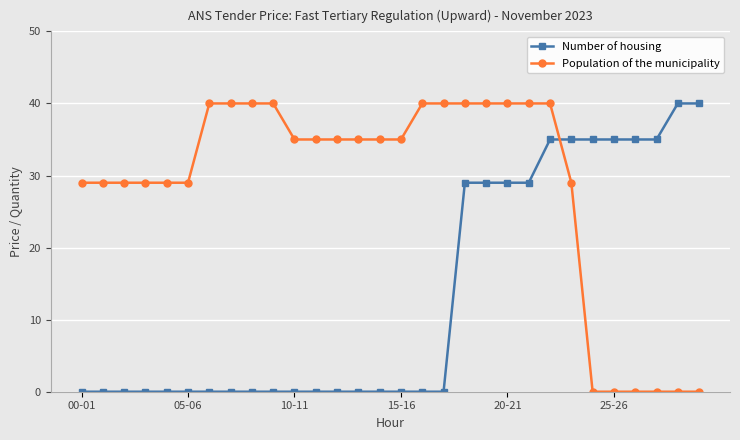

How many distinct data groups are displayed?

2